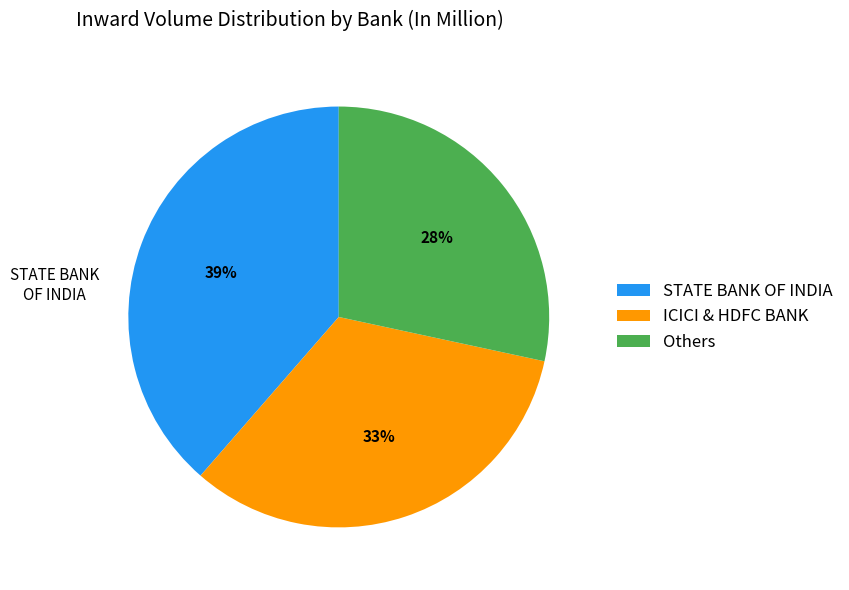

Which slice is the largest?

STATE BANK OF INDIA